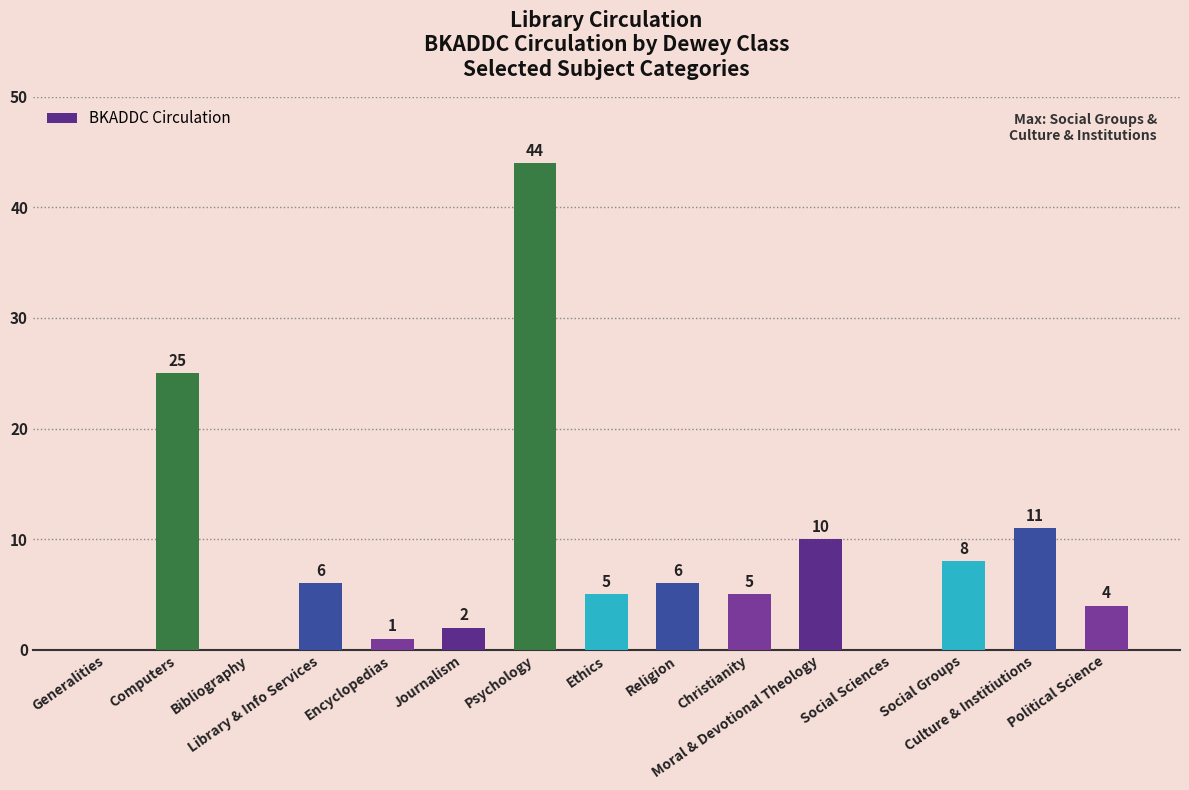

What is the sum of all values?

127